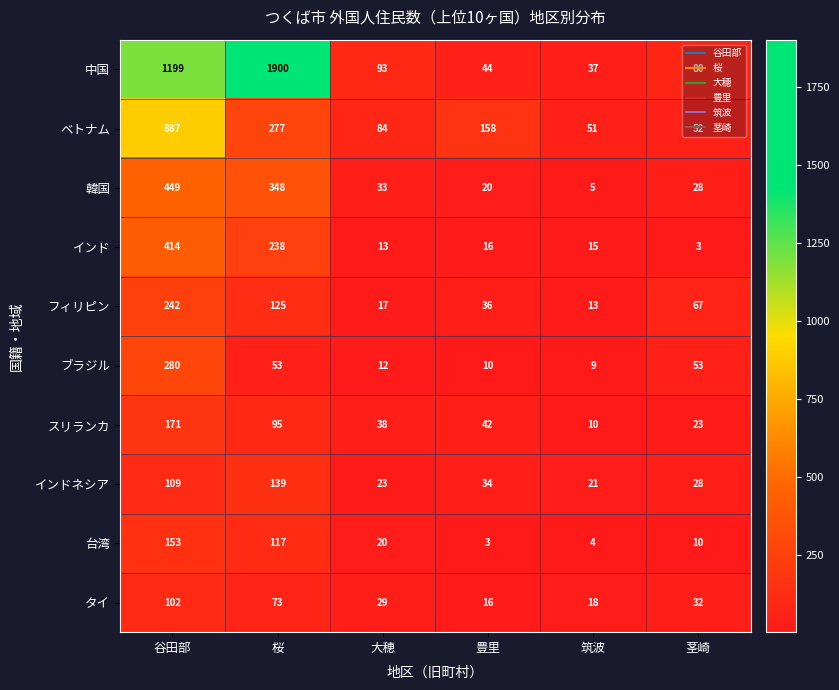

What is the difference between the ベトナム values at 豊里 and 桜?

119